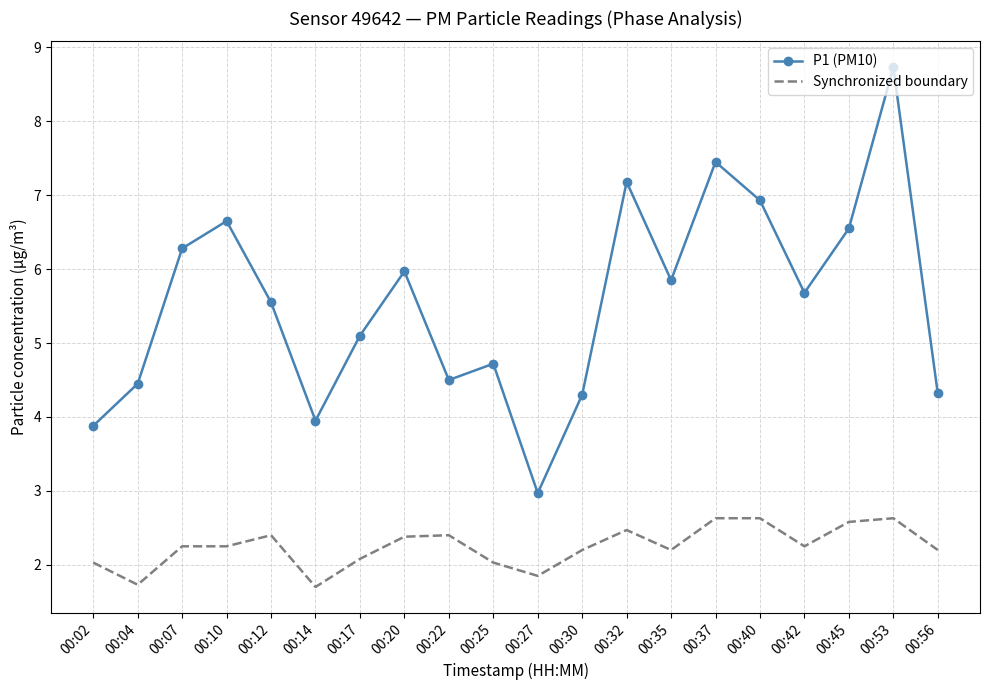

True or false: Synchronized boundary and P1 (PM10) cross at least once.

False